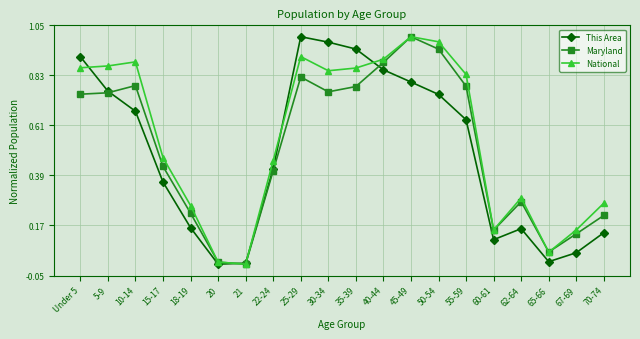

The National series shows 1.4 at 50-54. True or false?

False